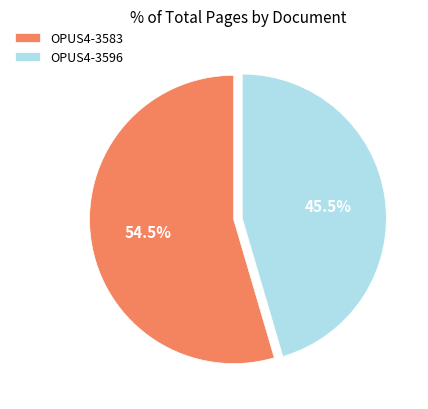

True or false: OPUS4-3583 accounts for 45% of the total.

False